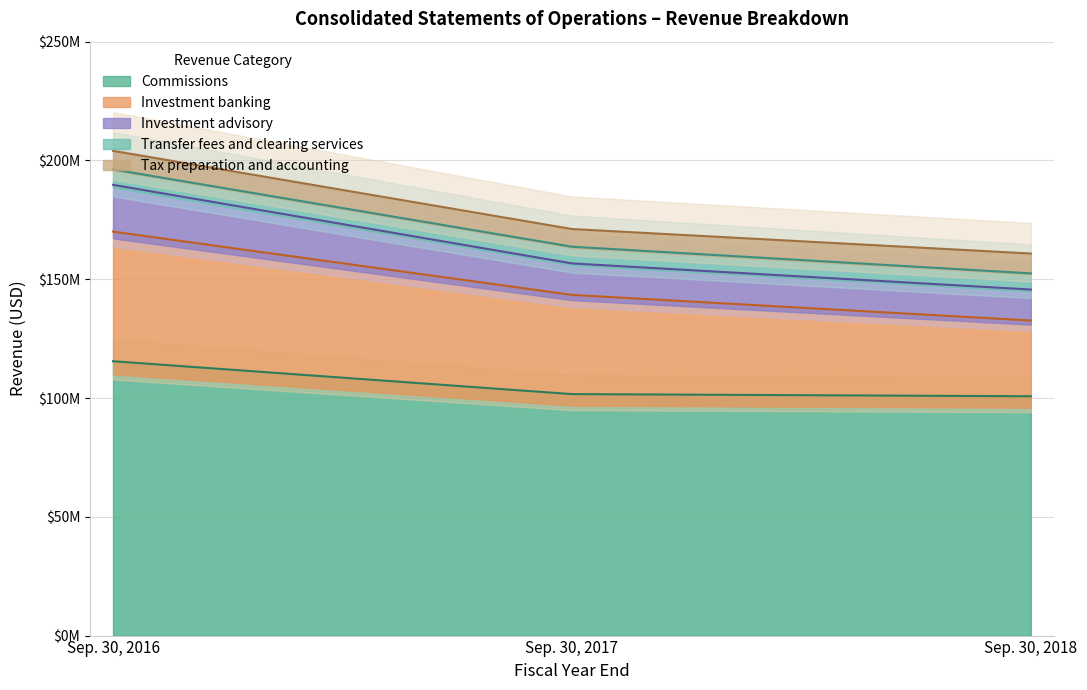

How many values in the Investment advisory series exceed 171133950?

1